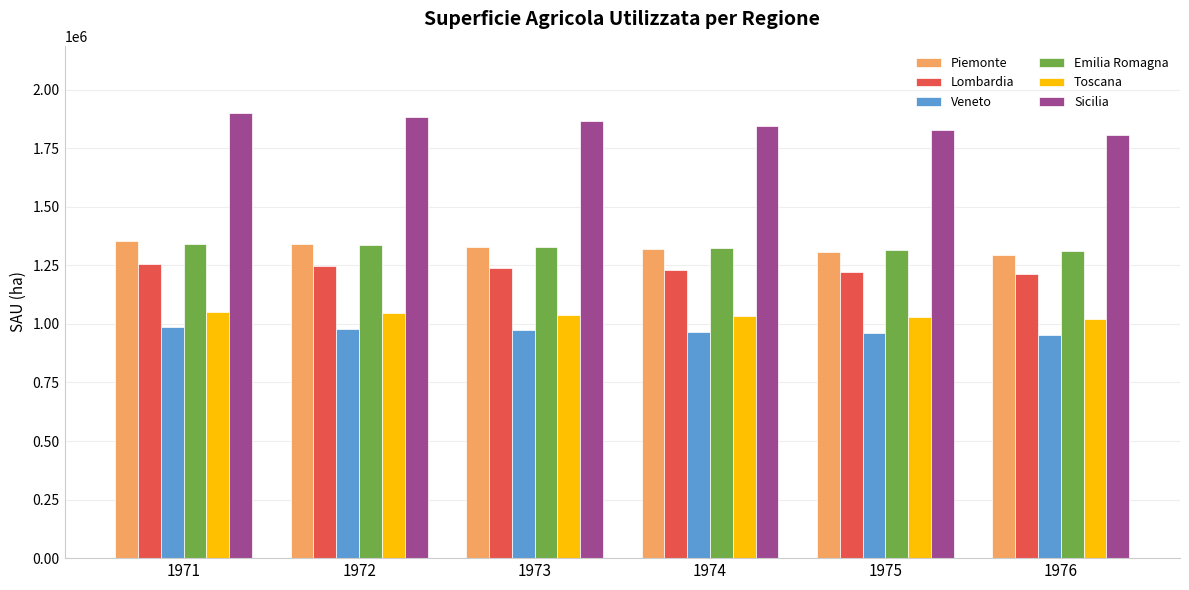

What is the average value of the Sicilia series?

1854564